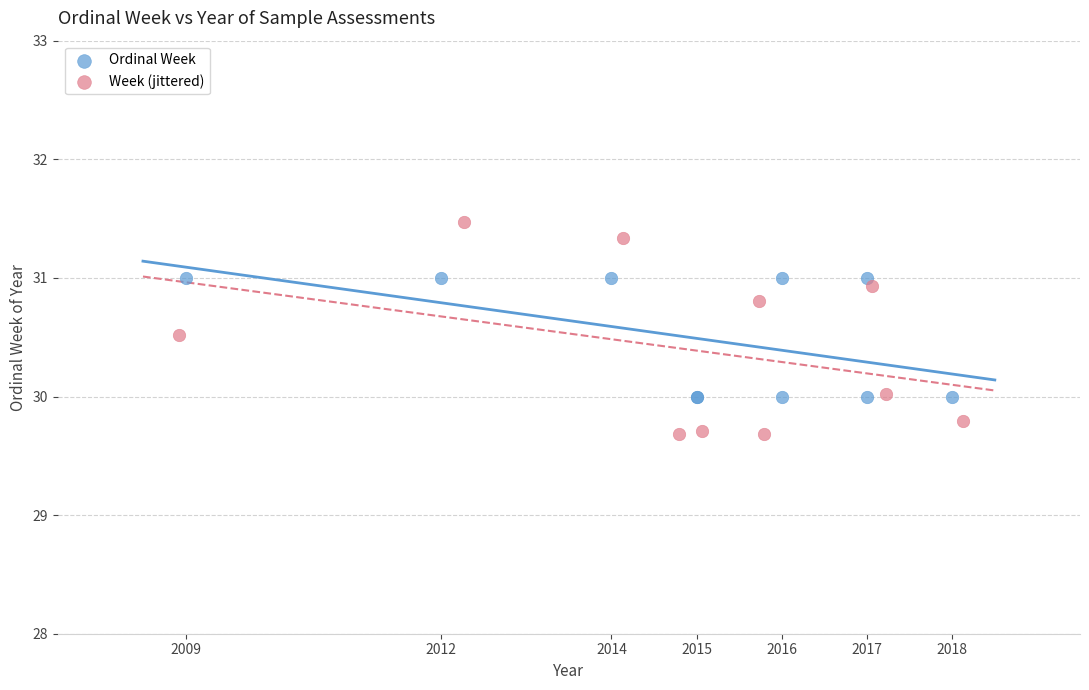

Which series reaches the maximum Y coordinate?

Week (jittered)